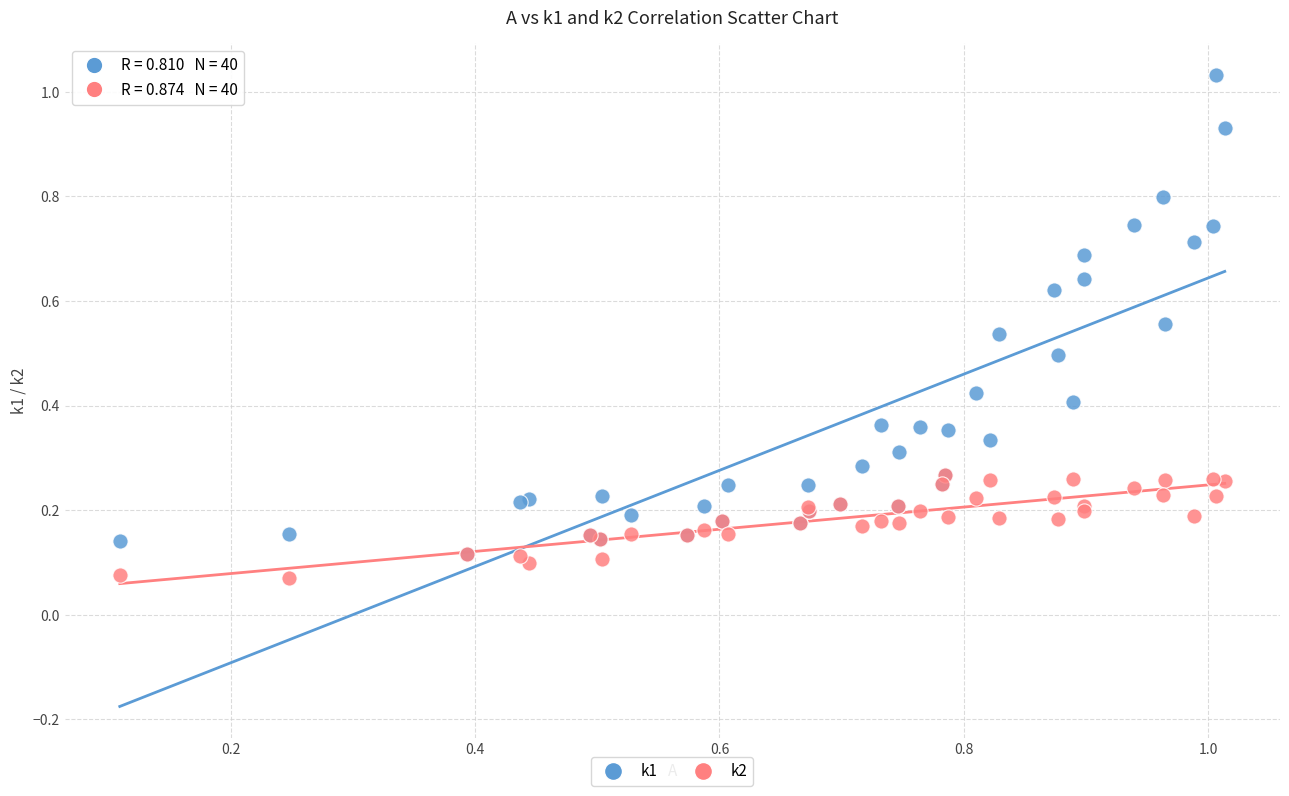

What are all the series names shown in the legend?

k1, k2